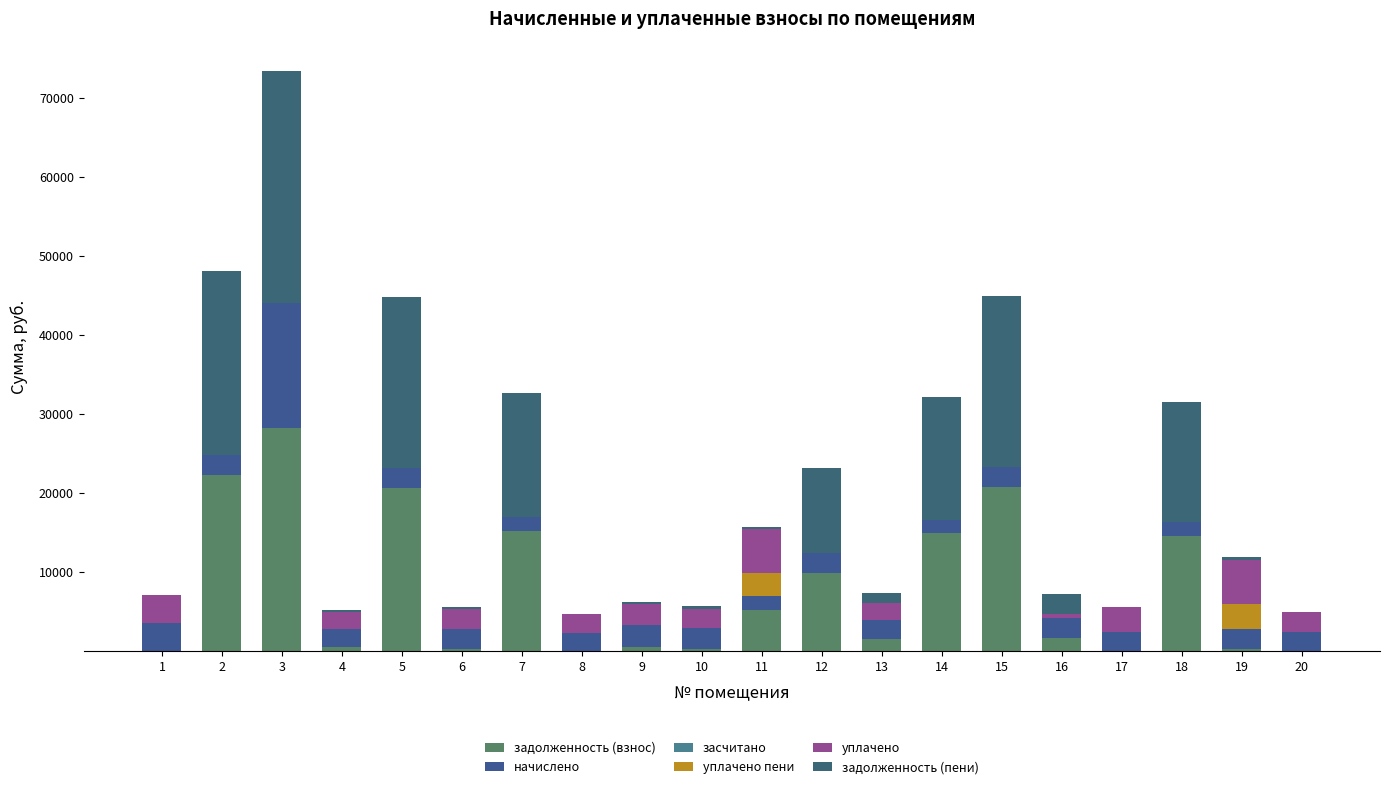

Does the chart contain stacked bars?

Yes